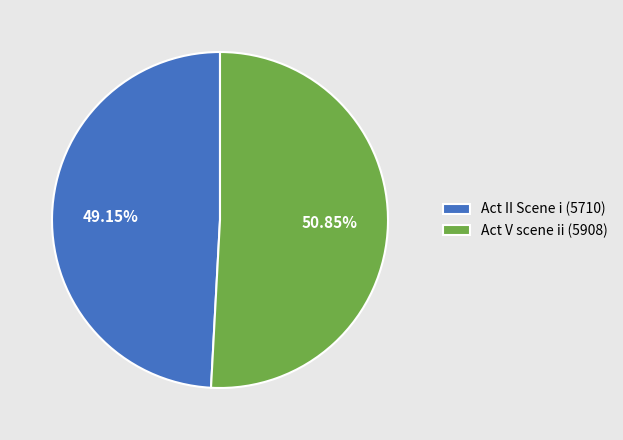

What percentage is the Act V scene ii (5908) slice, to the nearest percent?

51%